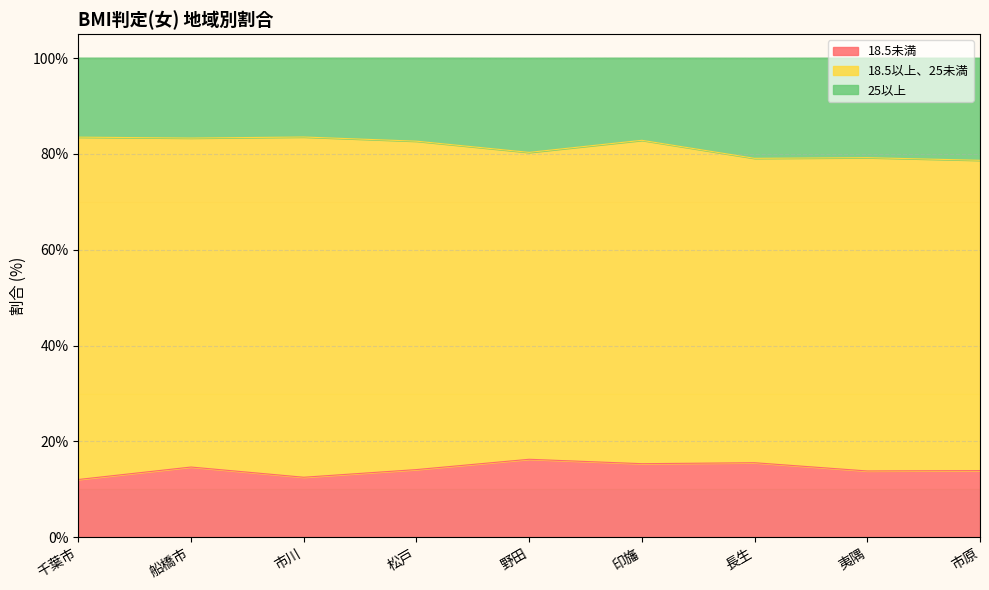

What is the approximate value of 18.5未満 at 野田?

16.3